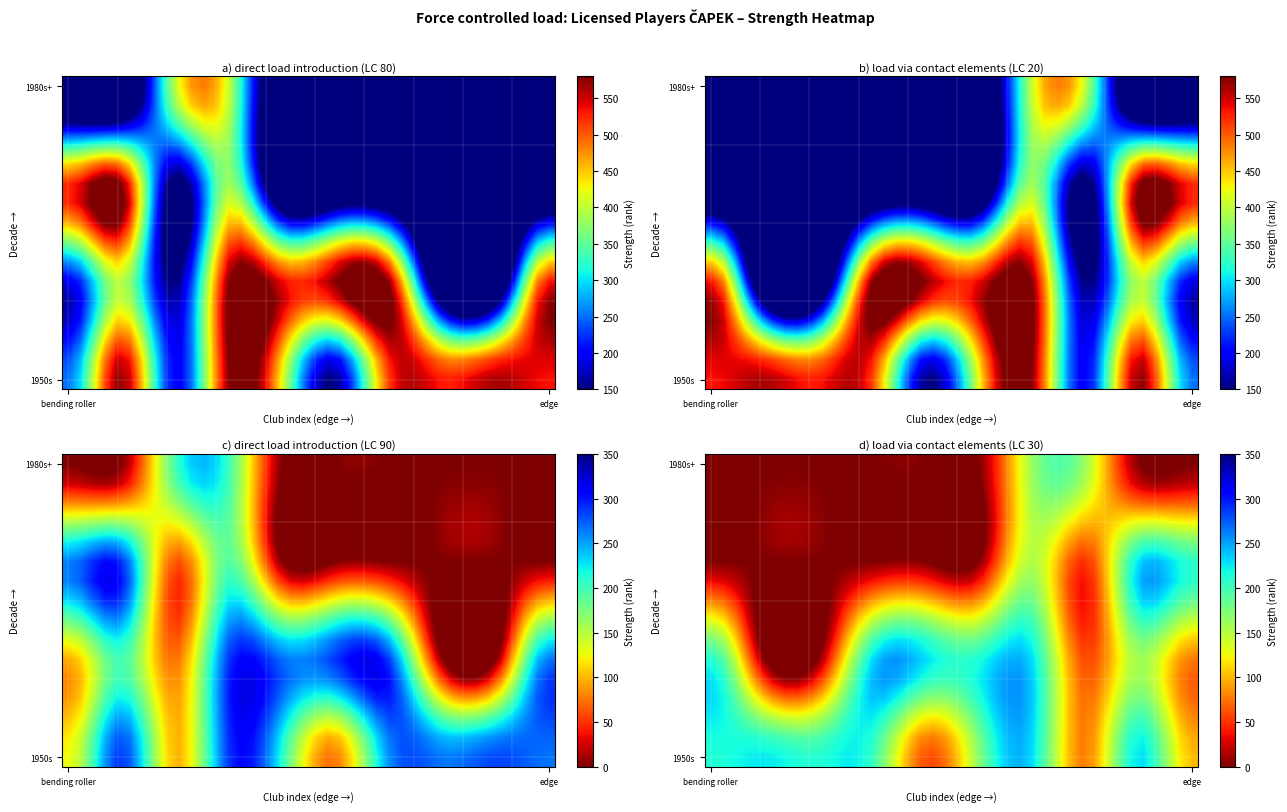

Which has a higher value, 35 or 32?

35